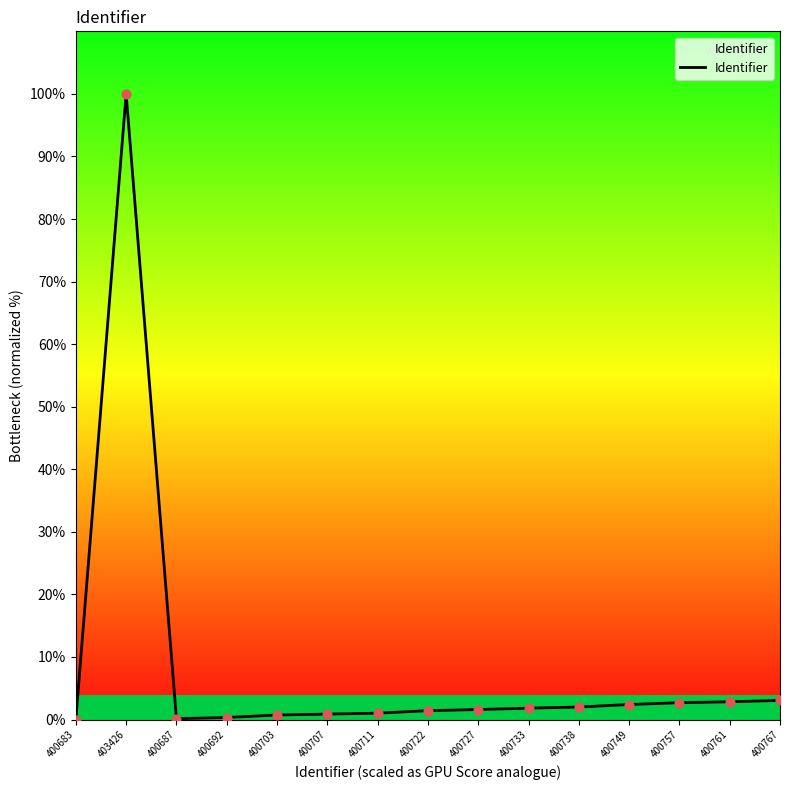

Which has a higher value, 400757 or 400722?

400757